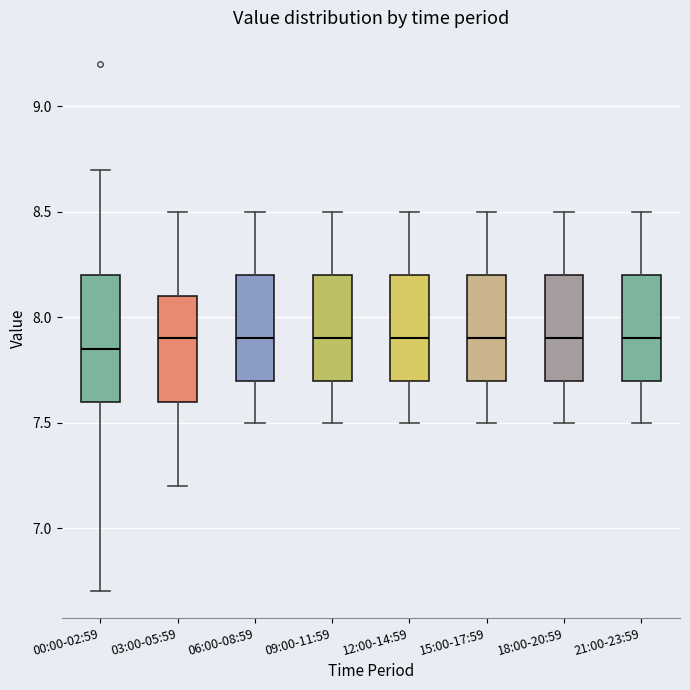

Comparing the boxes themselves (not the whiskers), which one is the tallest?

00:00-02:59